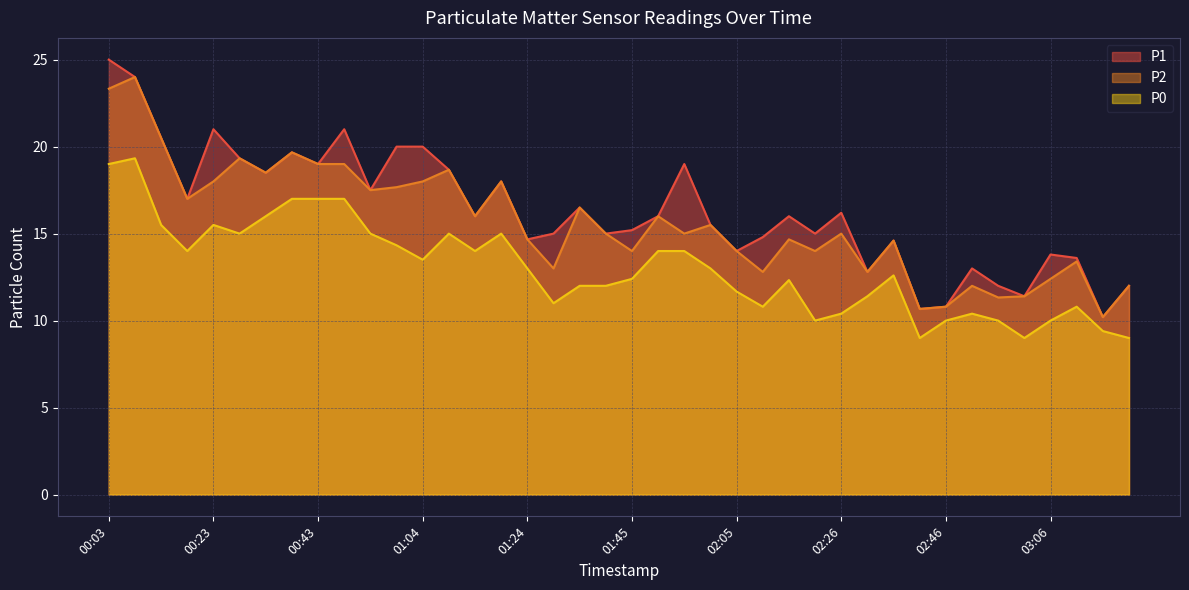

How many interior local valleys does the P0 series have?

9